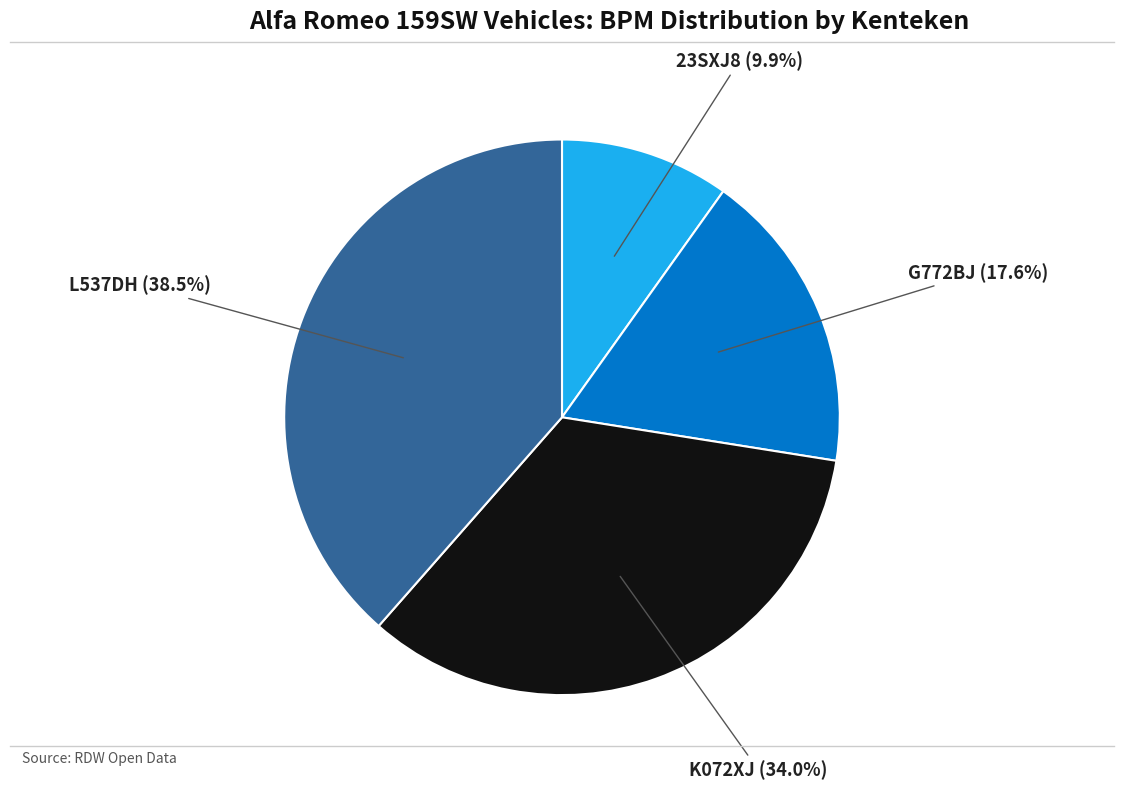

Count the number of slices in the pie.

4